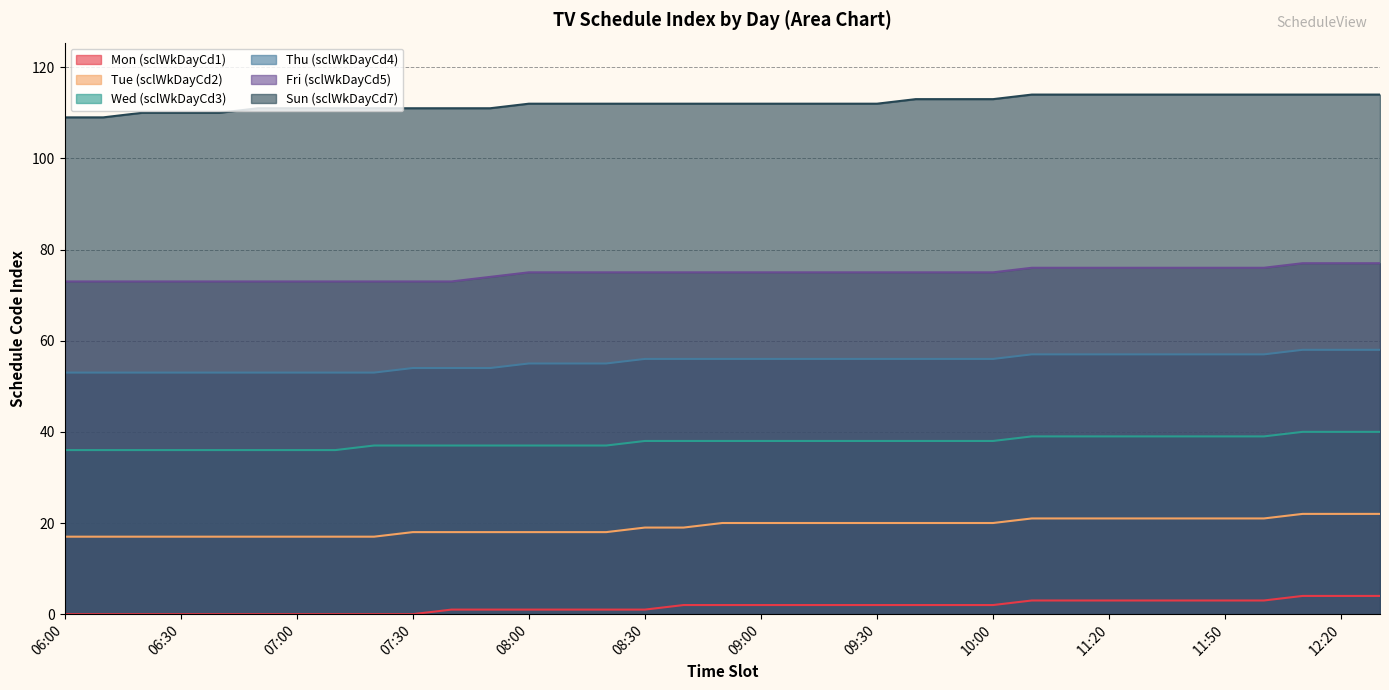

True or false: Wed (sclWkDayCd3) and Thu (sclWkDayCd4) intersect in this chart.

False